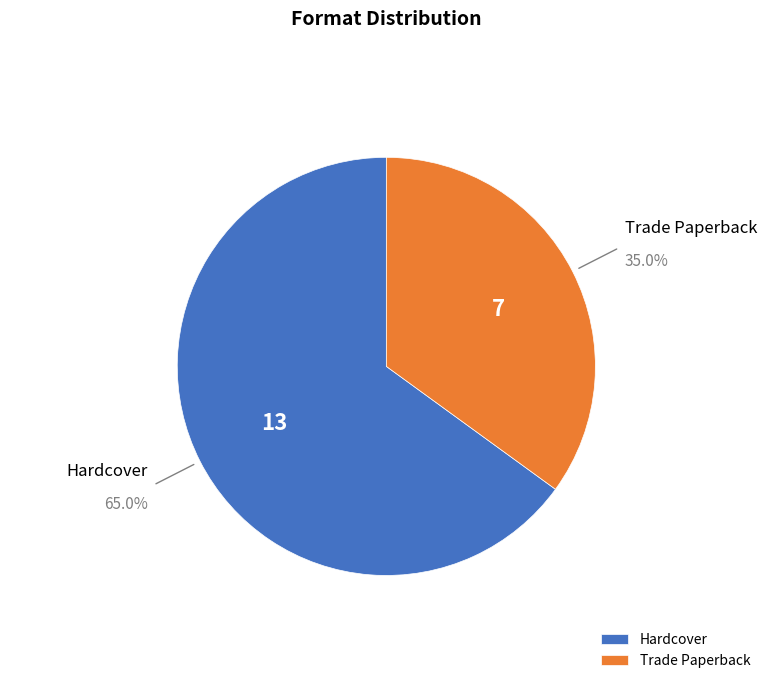

To the nearest percent, what is the difference between the largest and smallest slice percentages?

30%